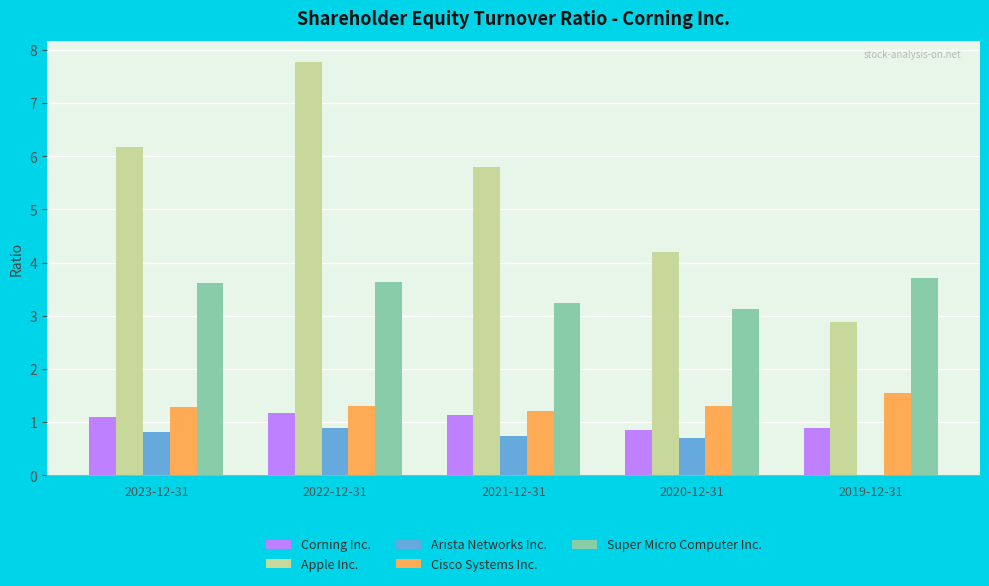

What is the sum of all Cisco Systems Inc. values?

6.7